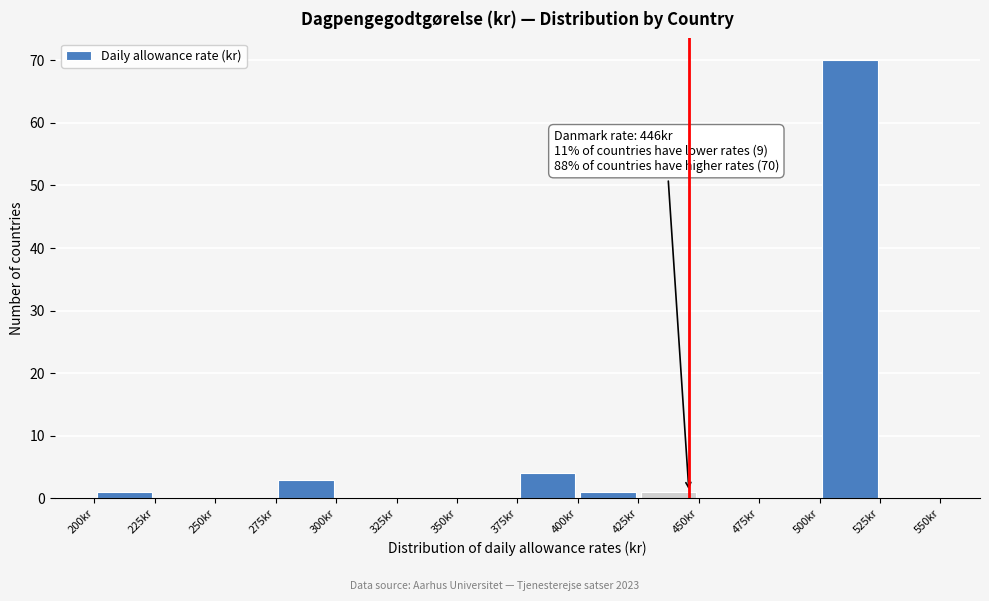

Over which range of the x-axis is the bar tallest?

500 to 525